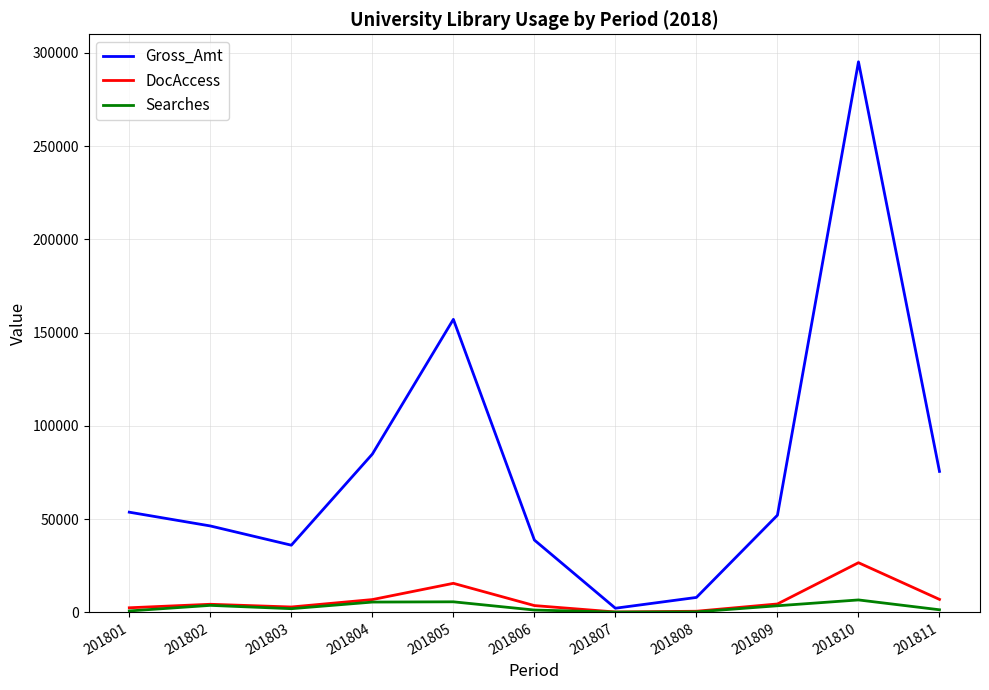

The DocAccess series shows 188 at 201807. True or false?

True